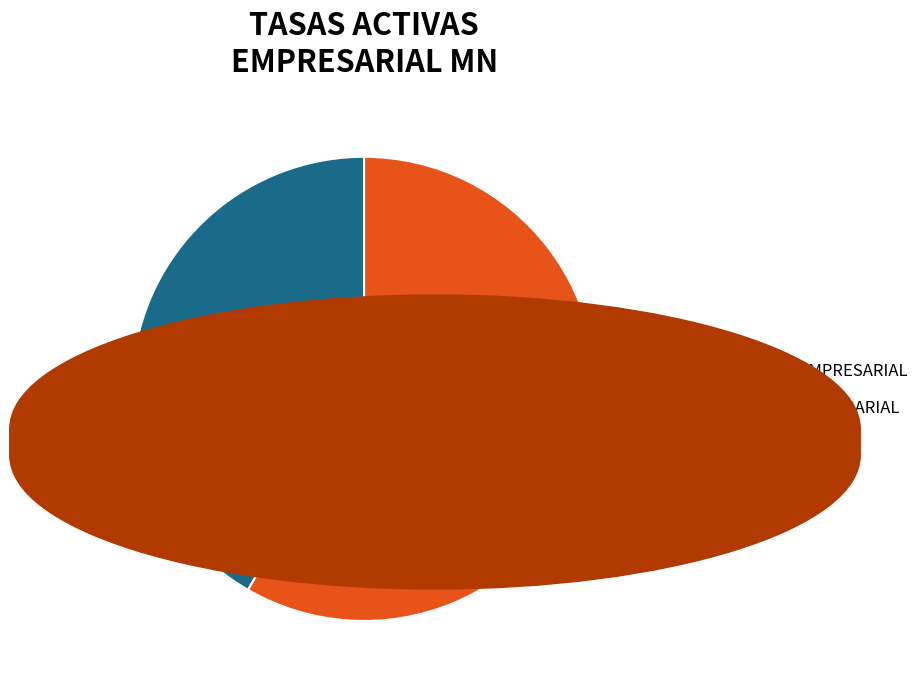

Is there a majority slice in this chart?

Yes